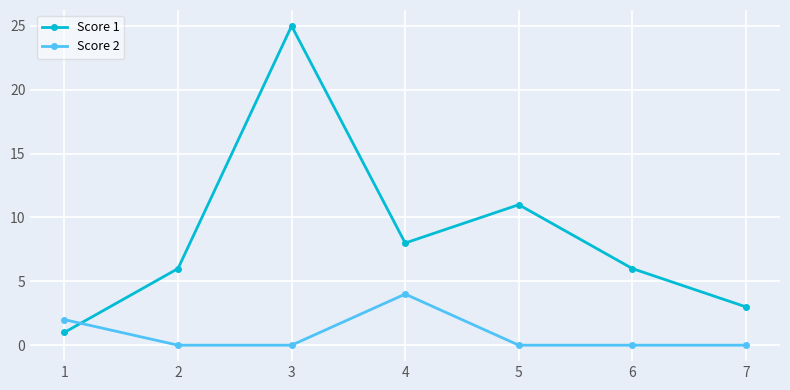

Which series has the largest range (max minus min)?

Score 1